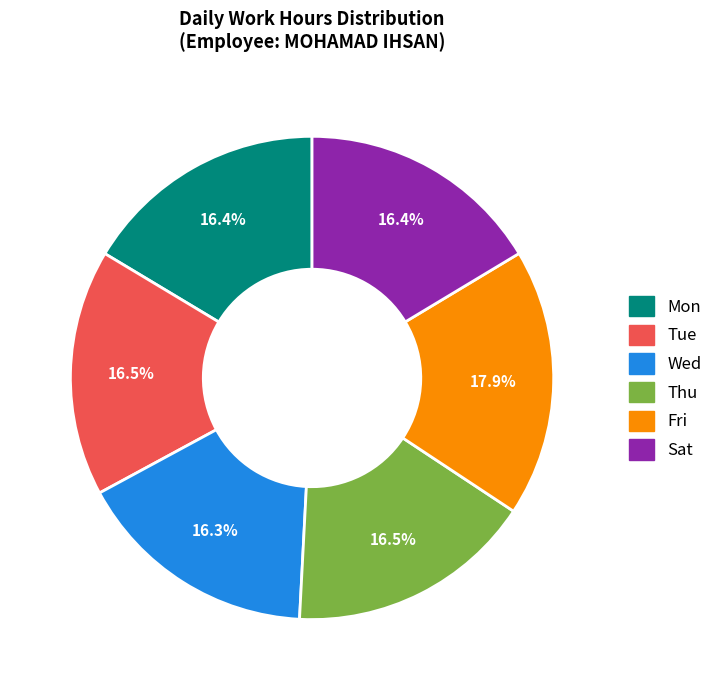

Is there a majority slice in this chart?

No